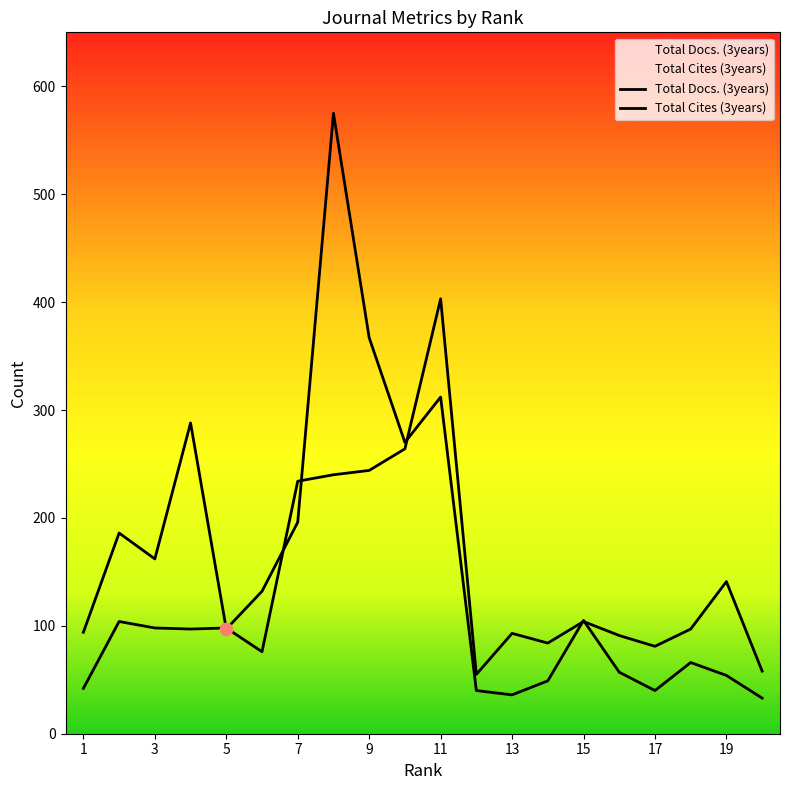

Is the value of Total Cites (3years) at 18 greater than the value of Total Docs. (3years) at 7?

No